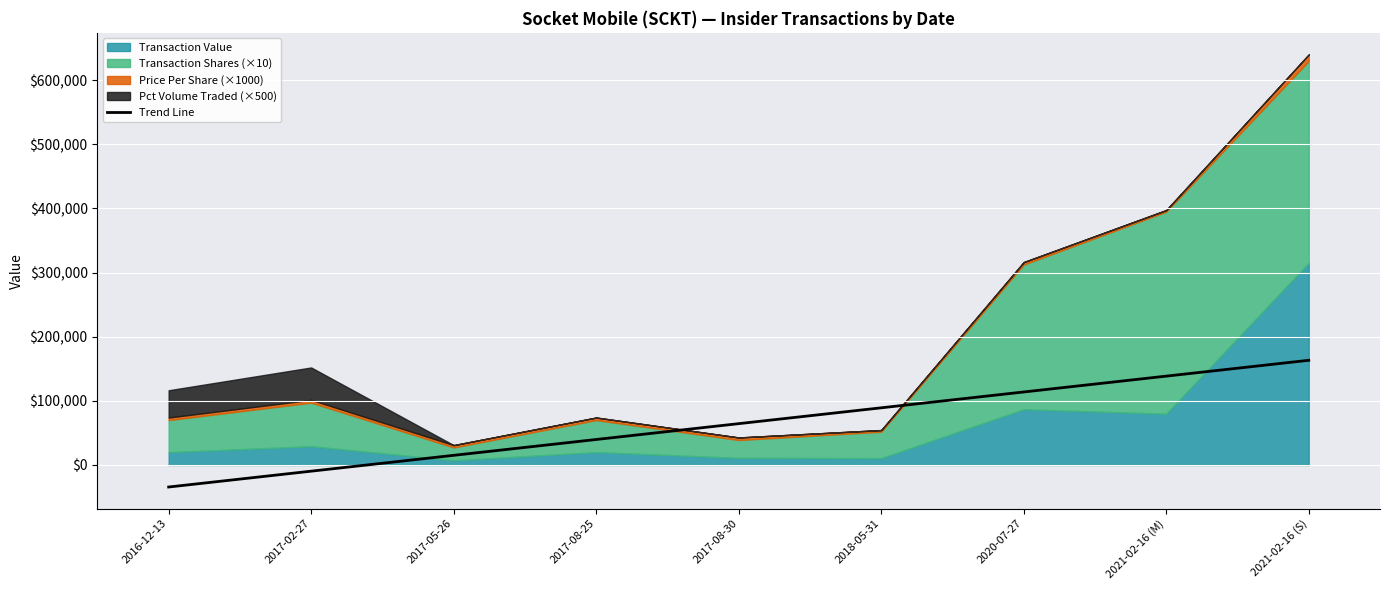

What is the highest value of the Trend Line series?

163228.9